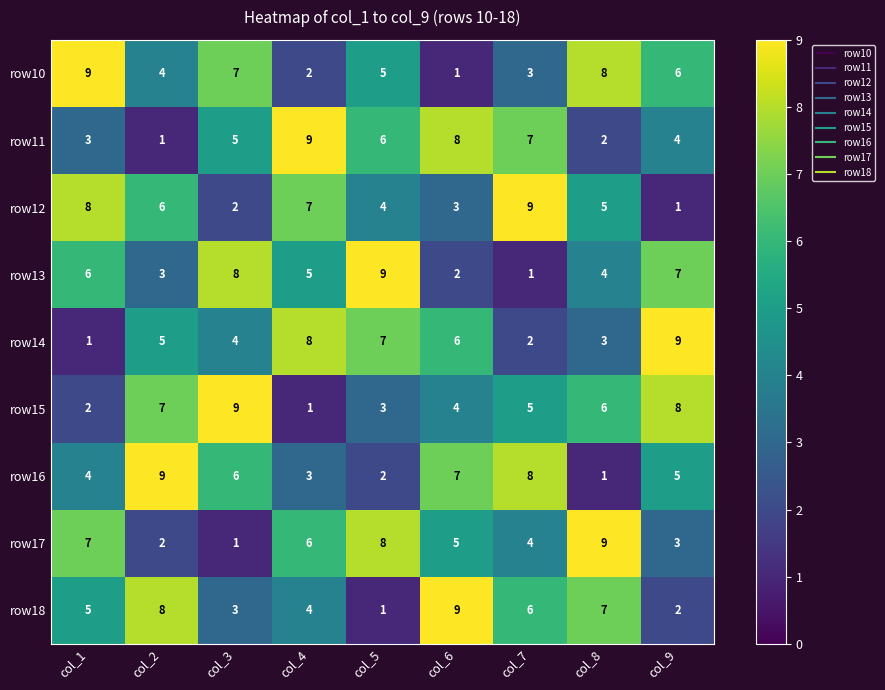

Between col_1 and col_3, which series saw the biggest shift?

row15